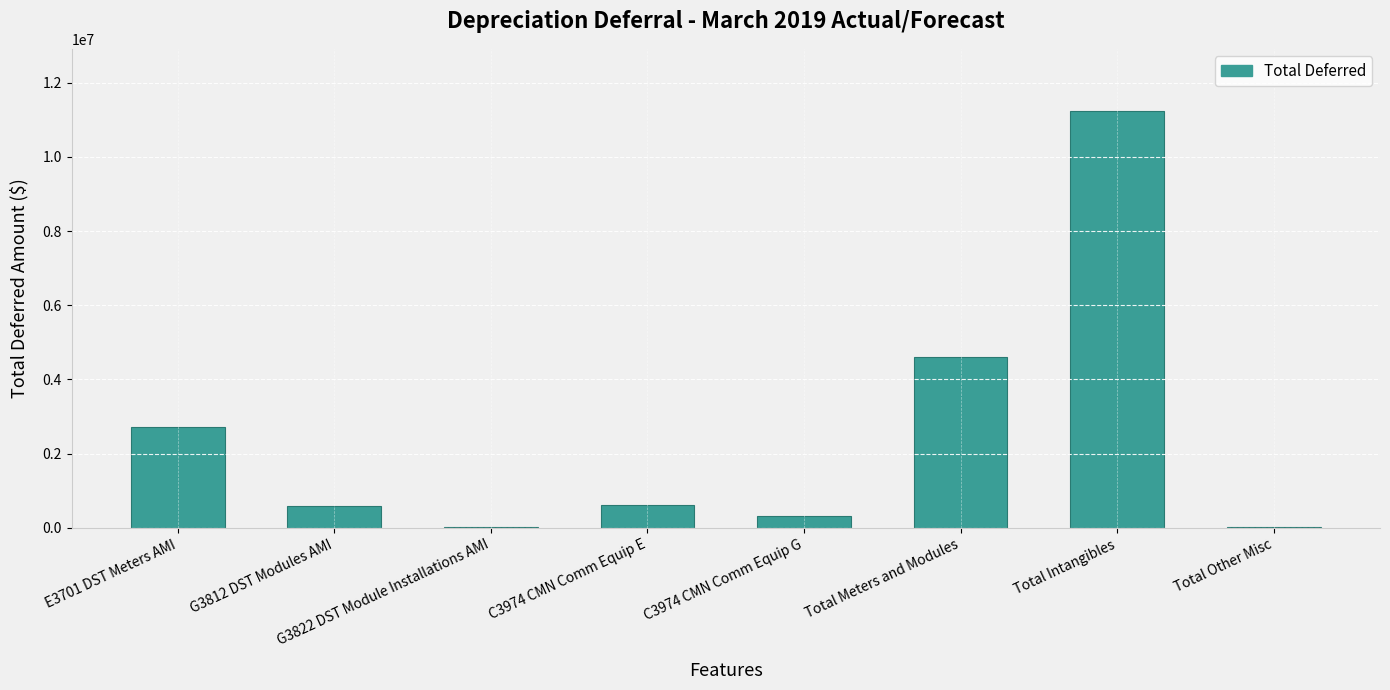

What is the average value?

2514791.4